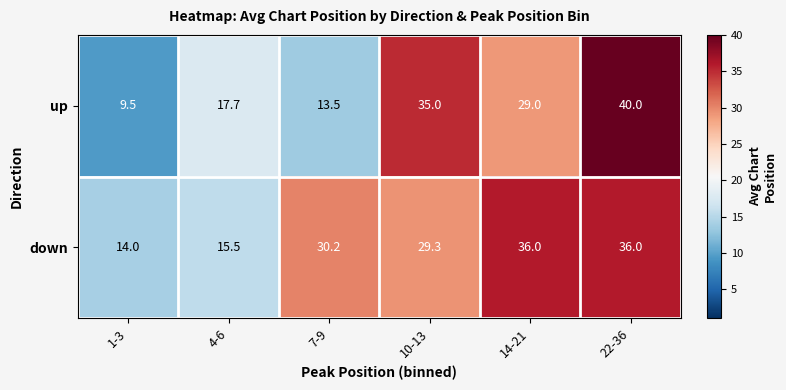

How many distinct data groups are displayed?

2